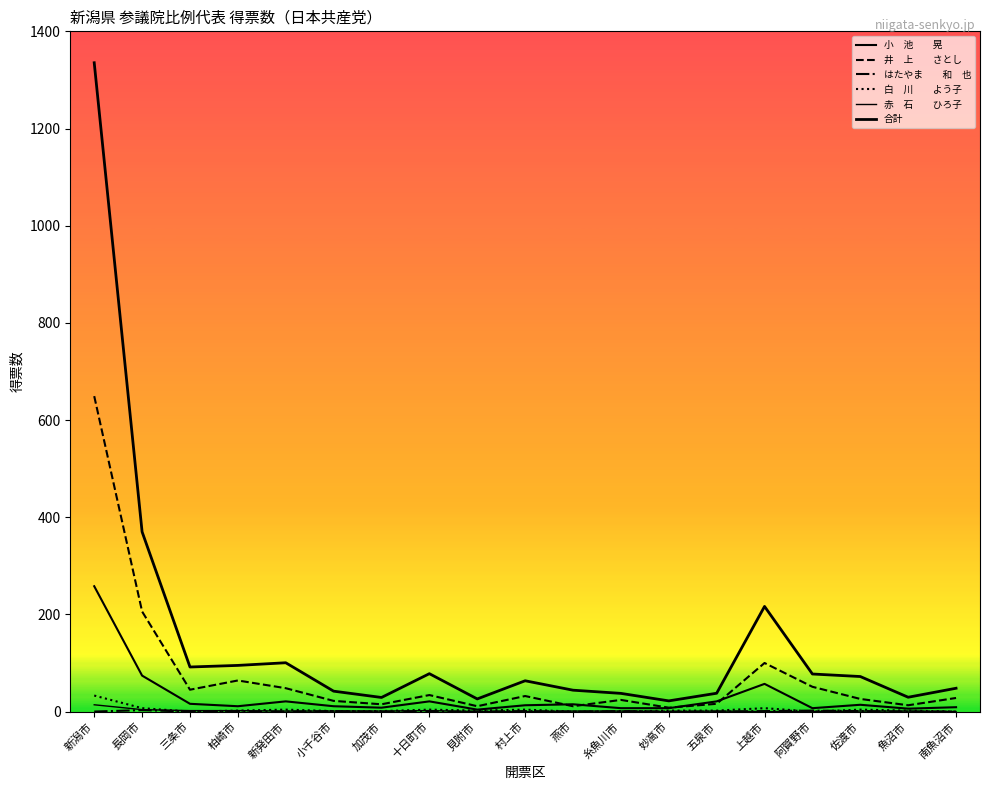

Does the chart display data point markers on the line(s)?

No